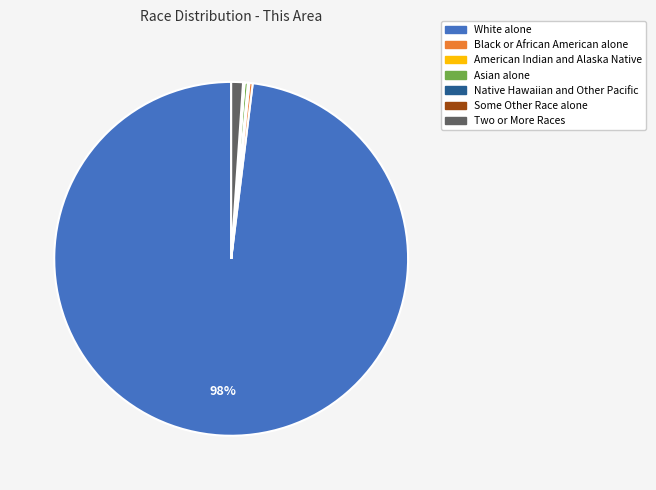

Which slice is the largest?

White alone